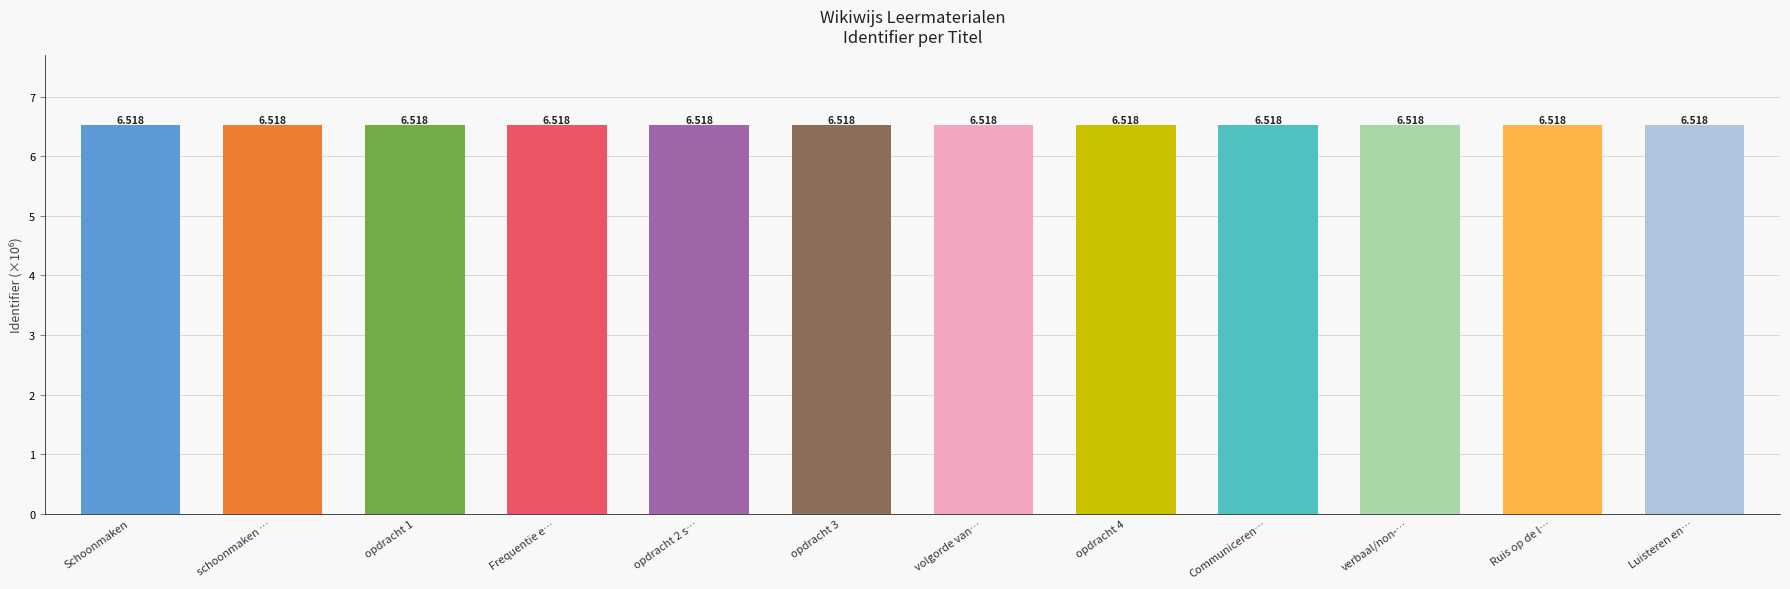

What is the label of the 11th bar from the left?

Ruis op de l…